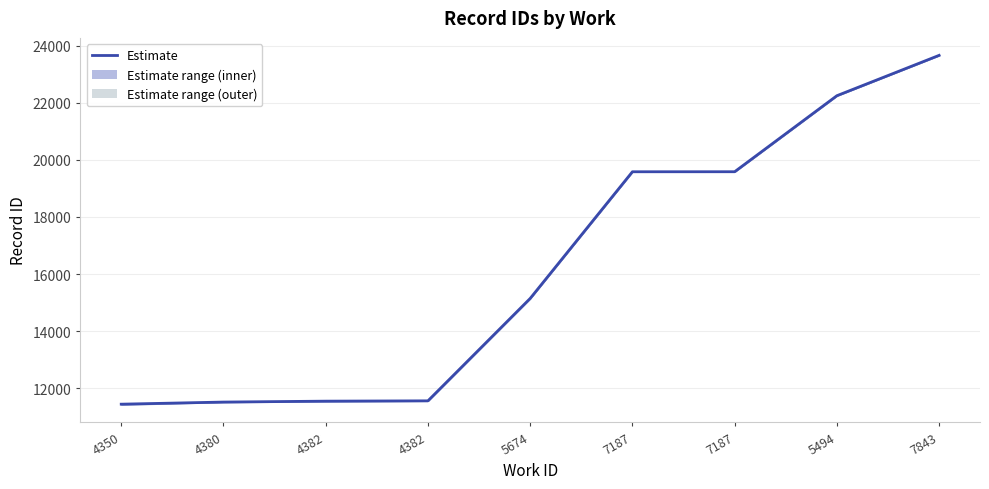

What is the maximum value shown in the chart?

23668